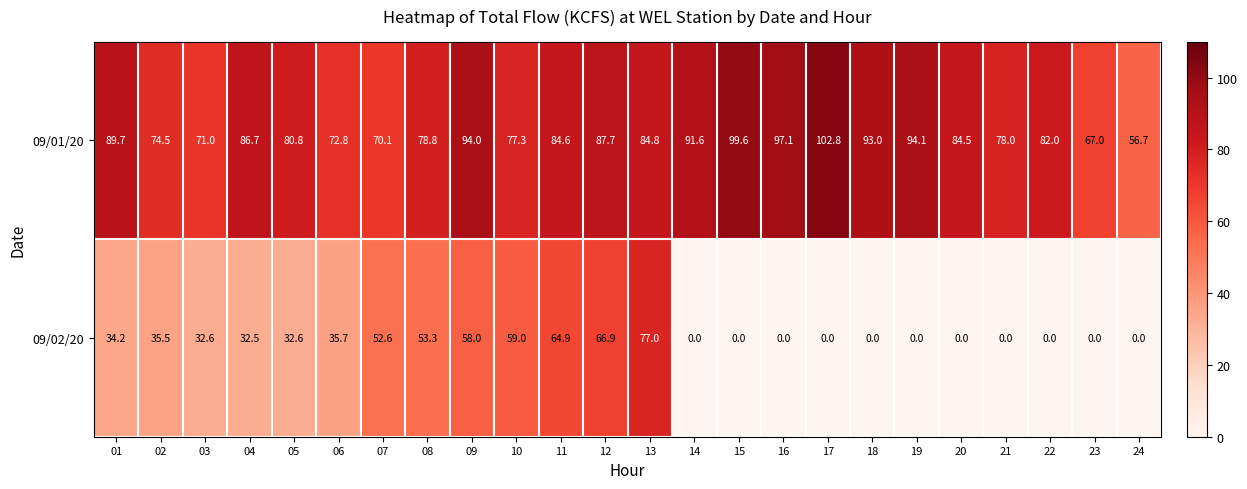

The 09/02/20 series shows 77.0 at 13. True or false?

True